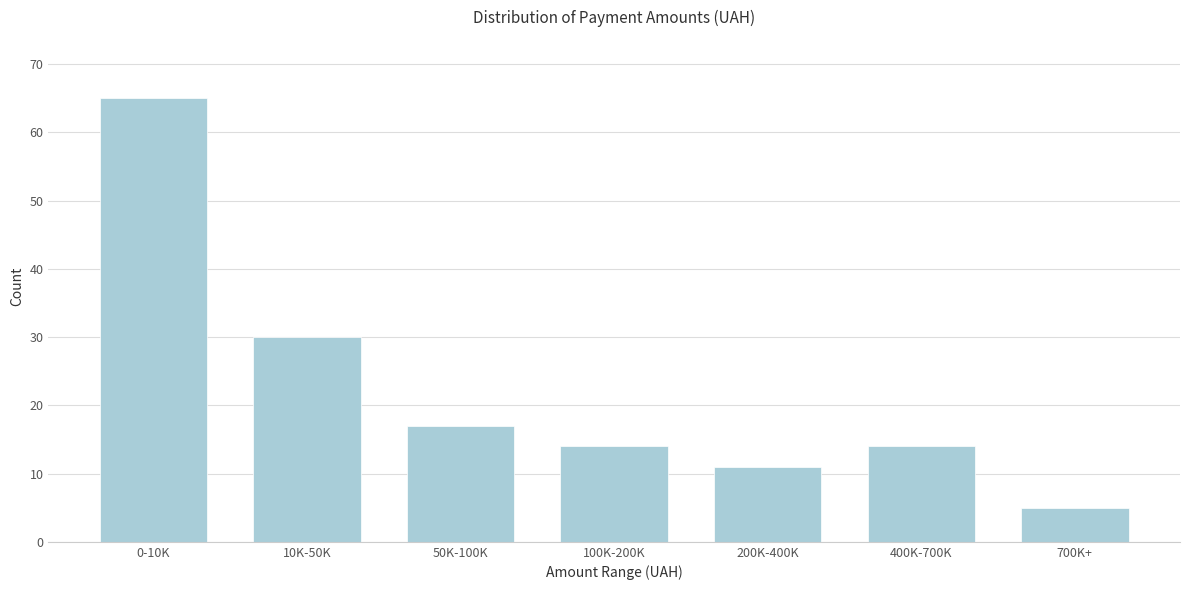

Reading left to right, extract all data points from this chart.

0-10K=65	10K-50K=30	50K-100K=17	100K-200K=14	200K-400K=11	400K-700K=14	700K+=5